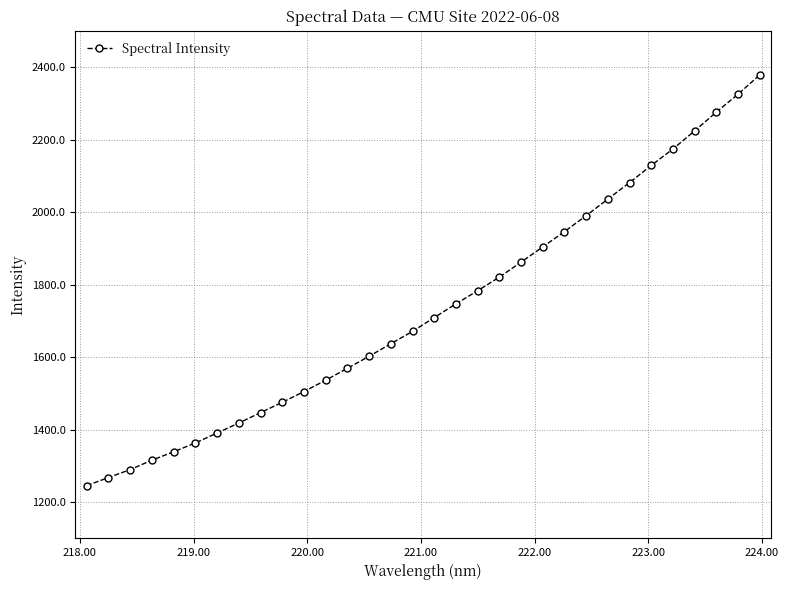

True or false: there are more than 2 points higher than both neighbors.

False